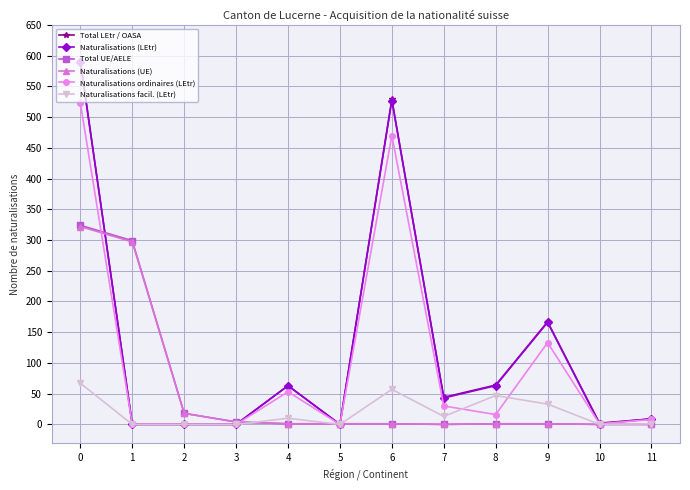

Does the chart have visible grid lines?

Yes